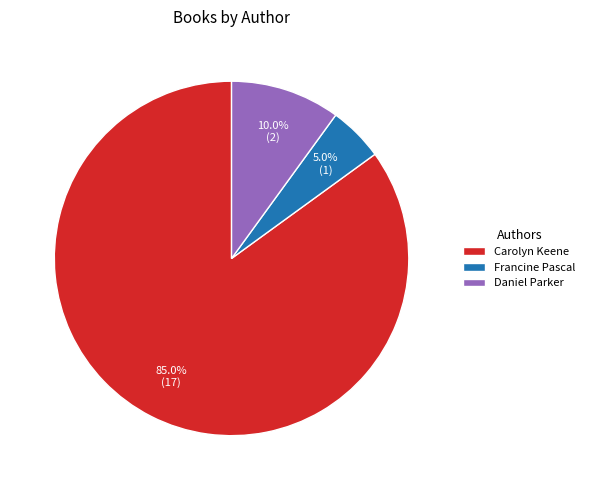

Does Carolyn Keene account for over 50% of the chart?

Yes